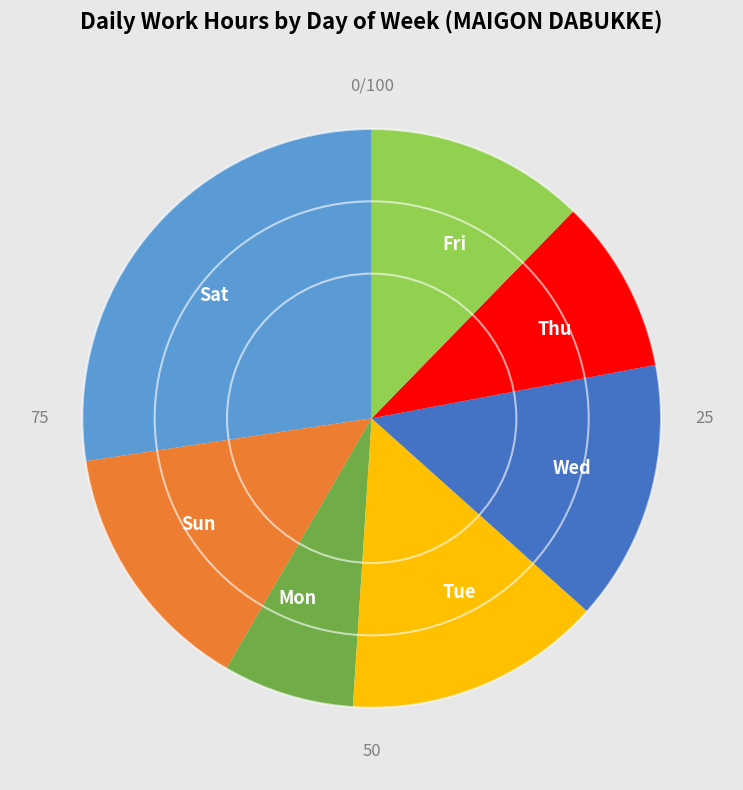

What is the ratio of the value at Thu to the value at Sun?

0.7